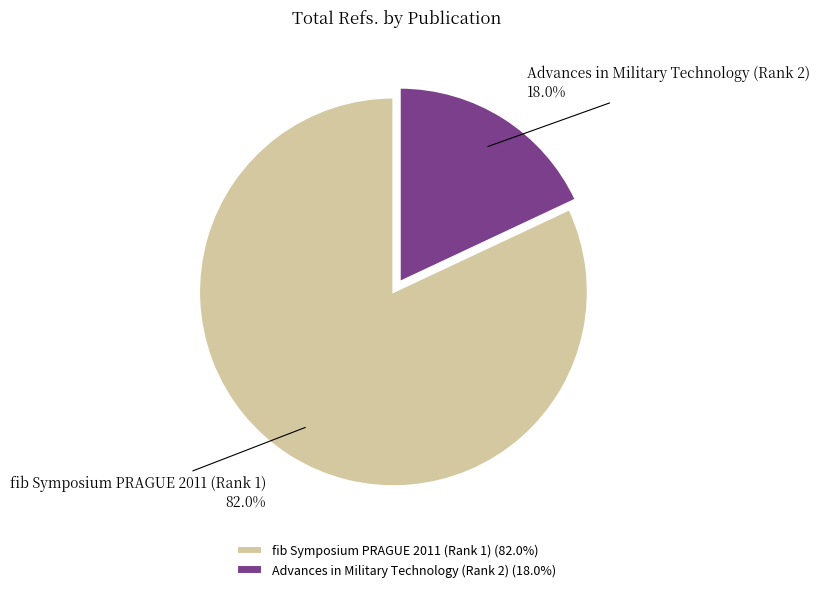

How much of the chart is everything except fib Symposium PRAGUE 2011 (Rank 1)?

18.0%